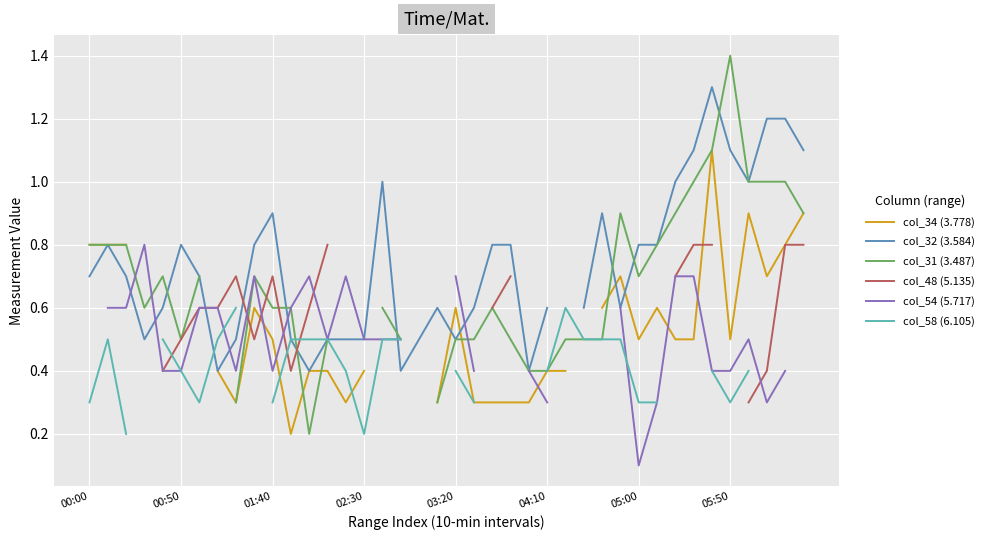

At how many categories does at least one series exceed 1?

6